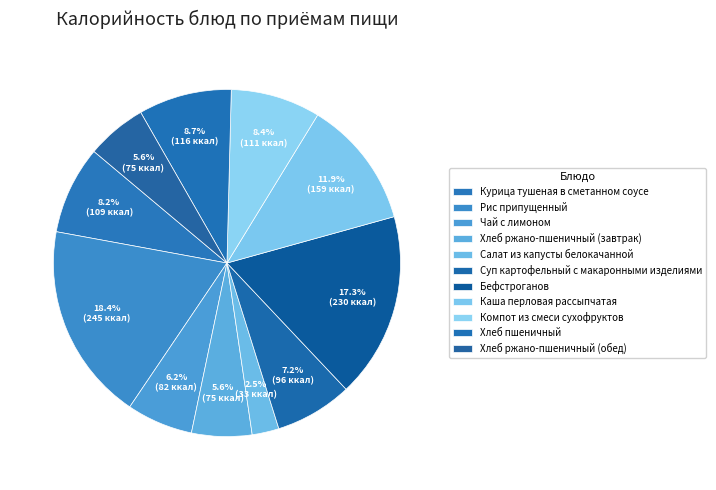

Combined, what portion of the pie is Чай с лимоном and Бефстроганов?

23.4%